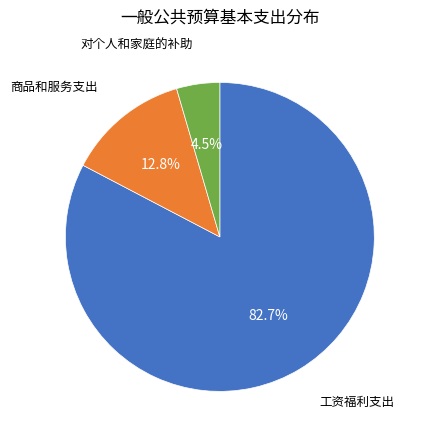

Does any single category account for the majority?

Yes